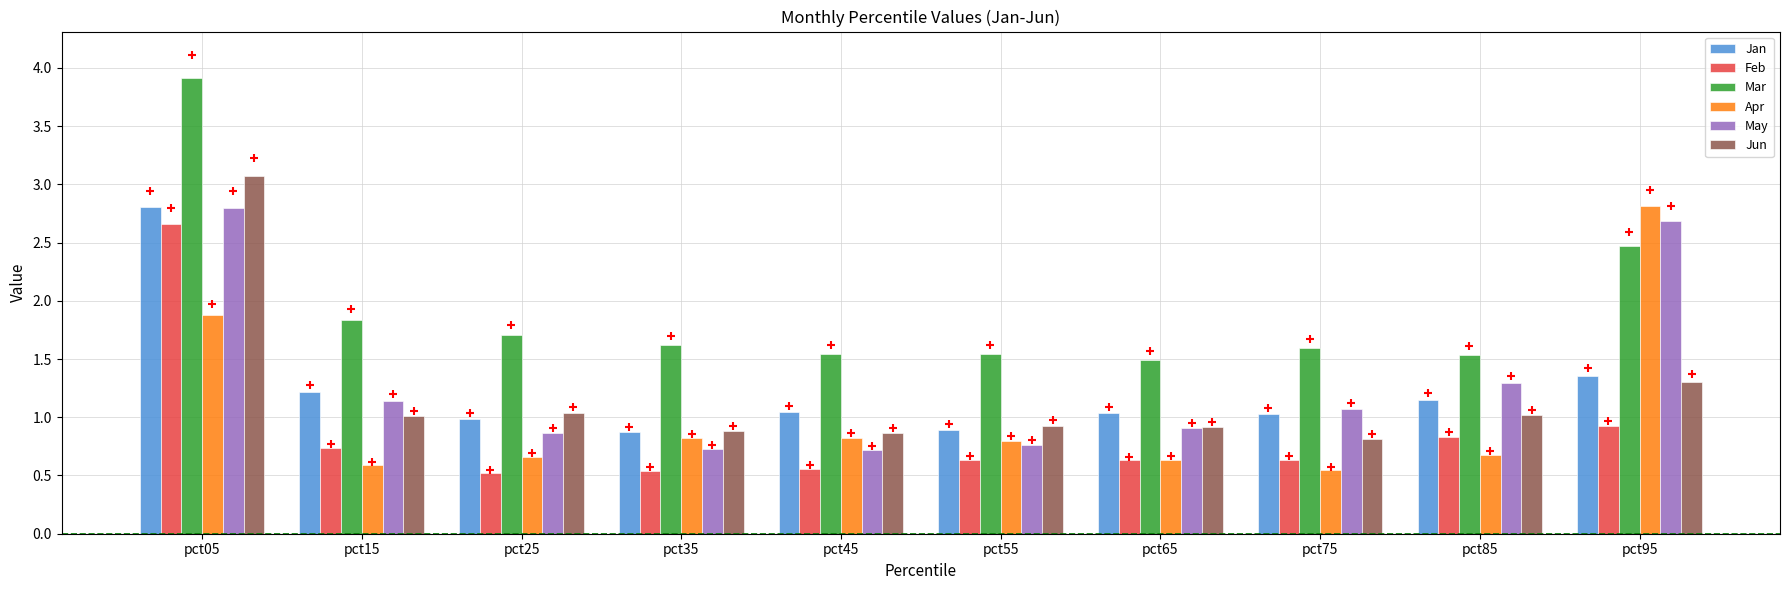

Which series reaches the minimum Y coordinate?

Feb